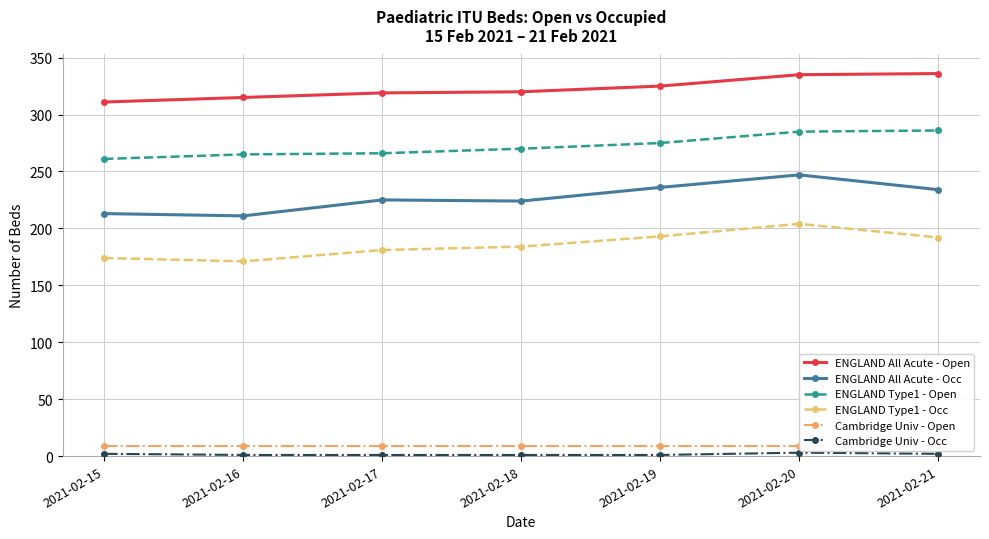

Is the value of Cambridge Univ - Open at 2021-02-21 greater than the value of ENGLAND Type1 - Occ at 2021-02-17?

No